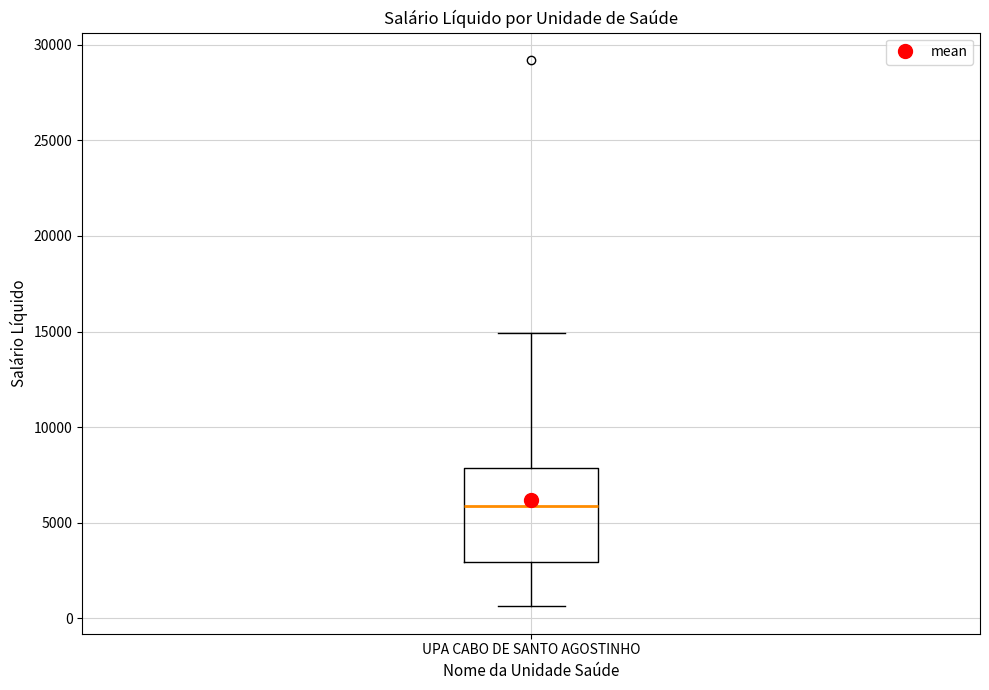

Transcribe this box plot: give where the median line is, the range the box spans, and where the two whiskers end, as read against the y-axis. The values are not printed on the chart, so give them approximately, as read against the axis.

median 6000, box 3000 to 8000, whiskers 500 to 15000